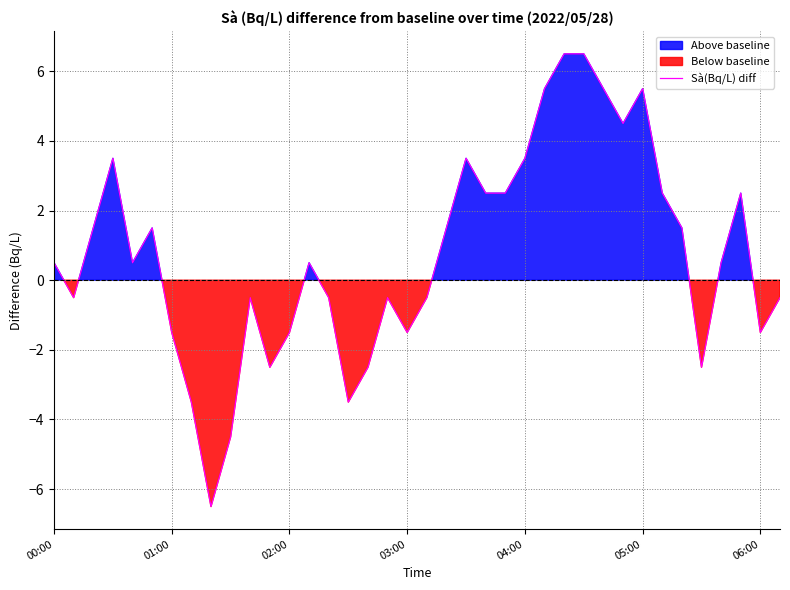

What is the difference between the maximum and minimum values?

13.0